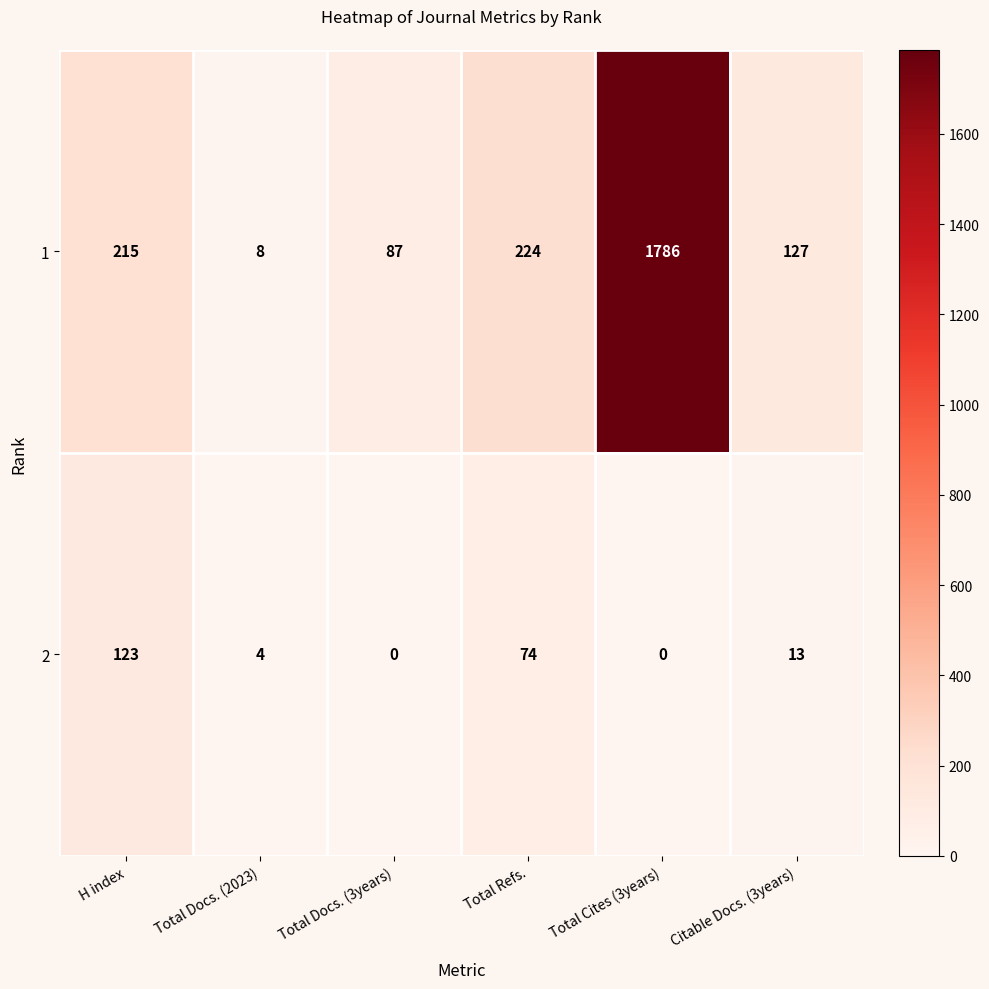

Which series has the largest range (max minus min)?

1